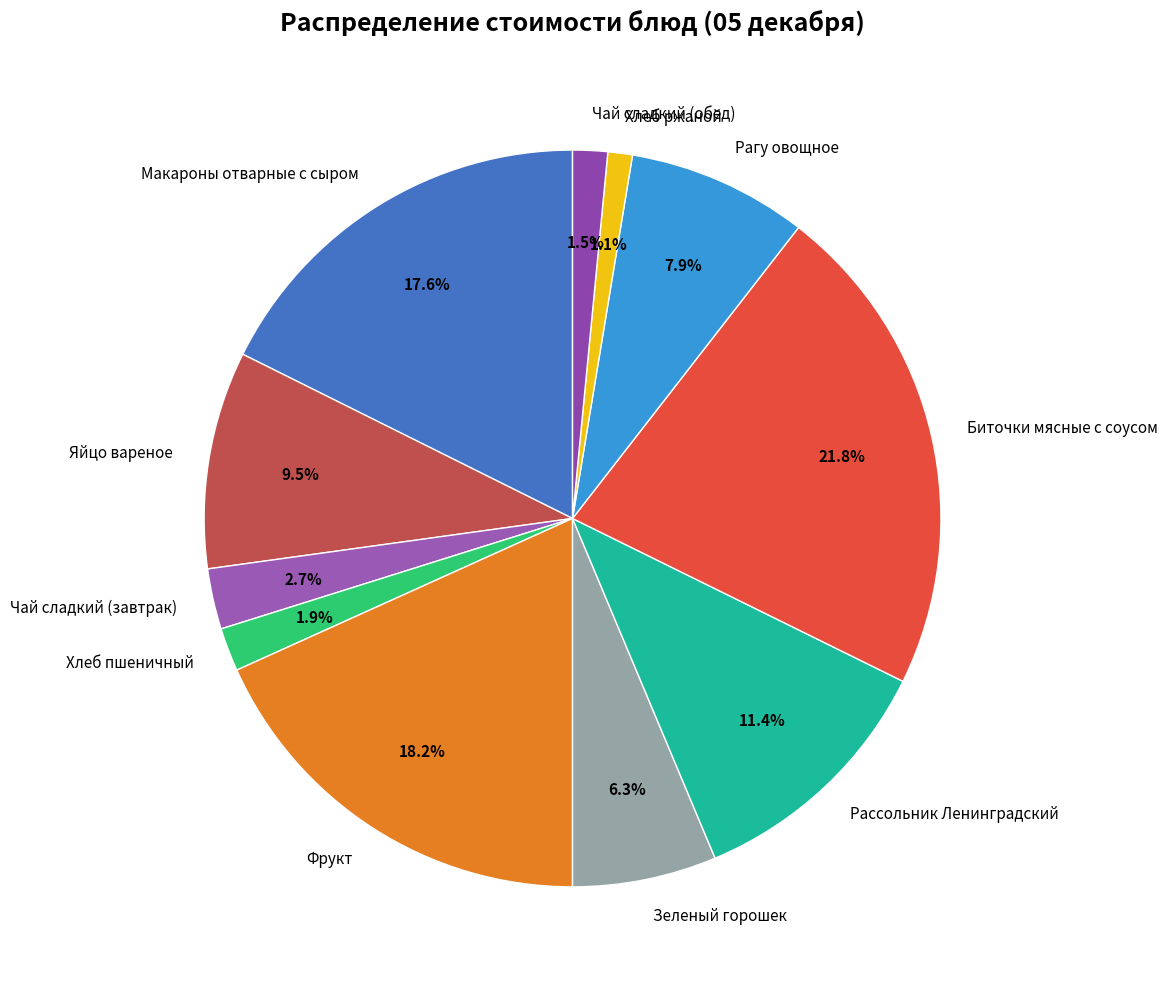

To the nearest percent, what portion does Фрукт represent?

18%